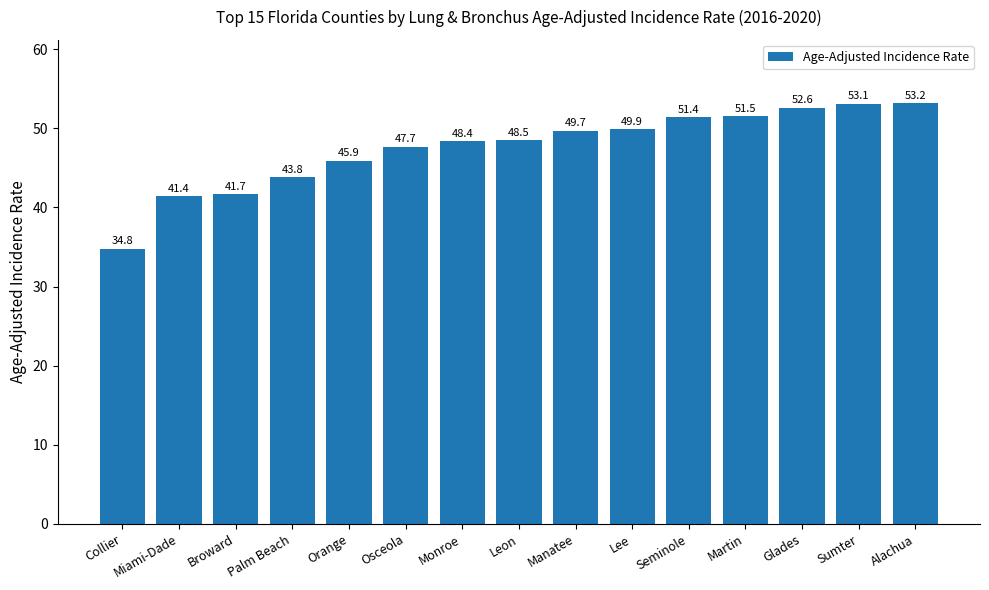

Count the number of values greater than 48.

9